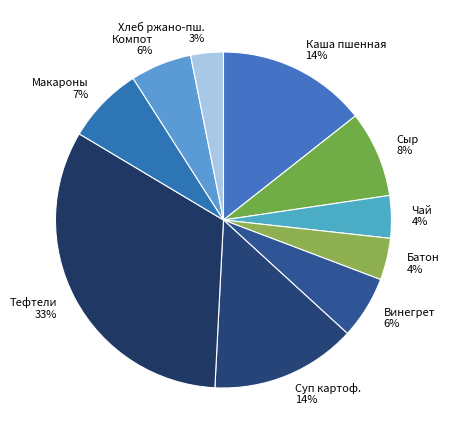

Do Чай and Хлеб ржано-пш. together represent more than half of the pie?

No